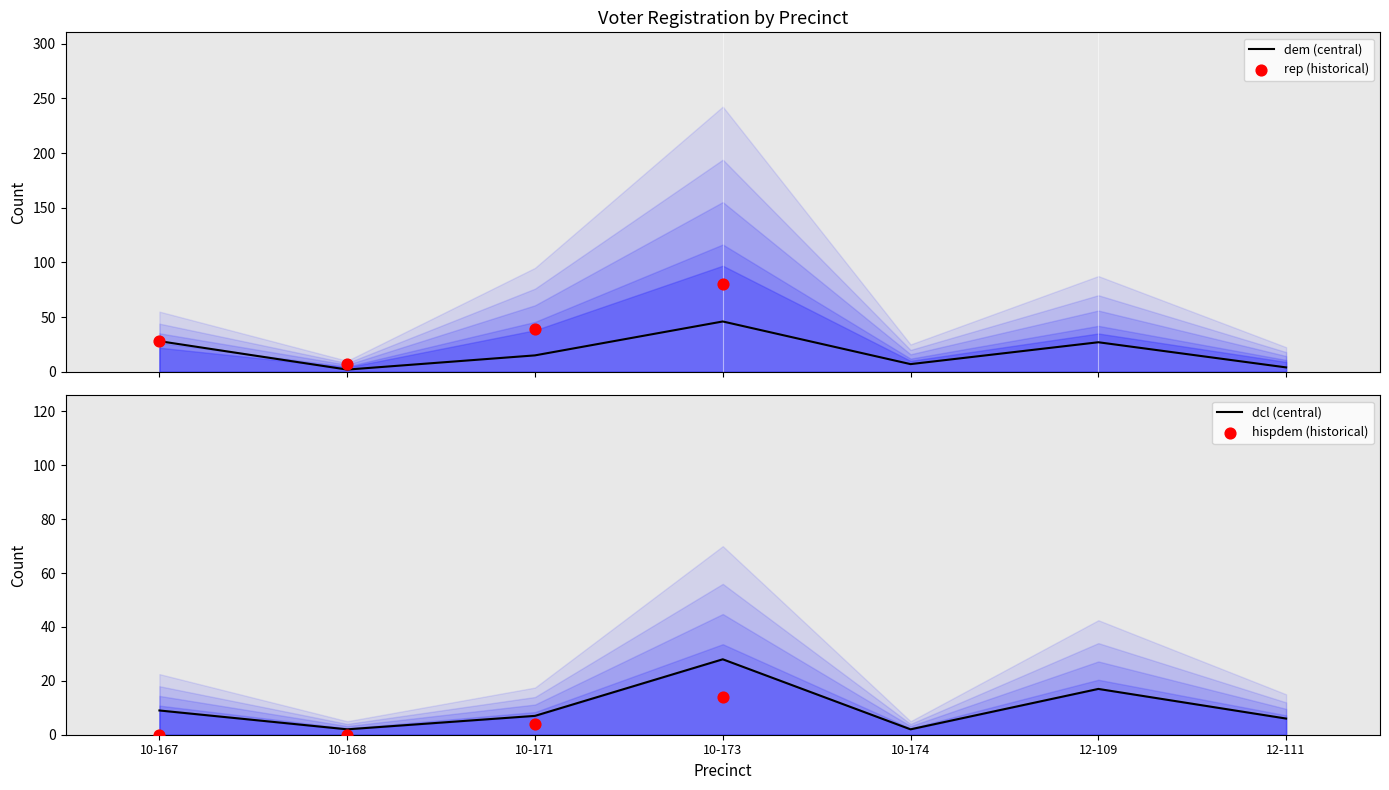

What is the maximum value for dem (central)?

46